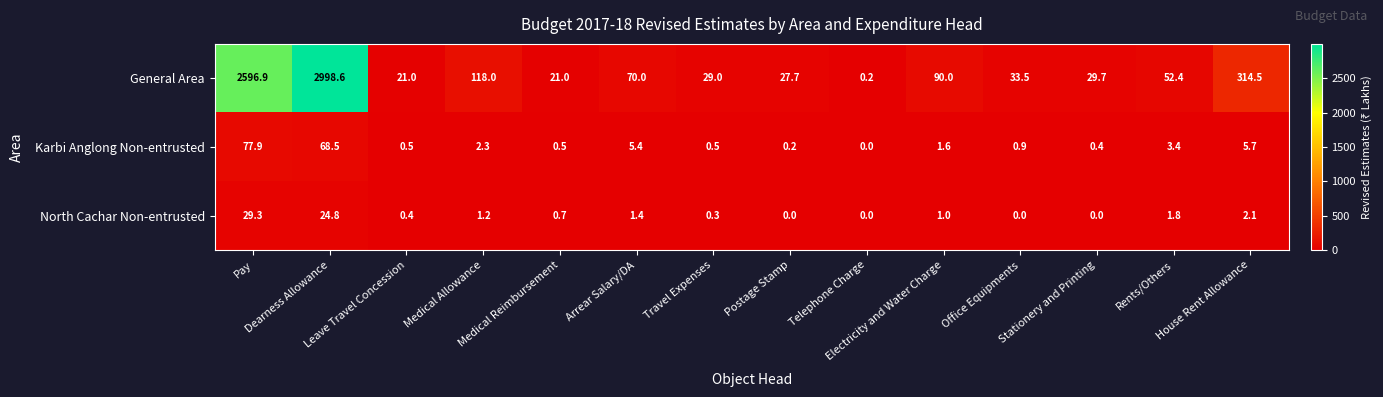

What is the difference between the second highest and minimum values in the Karbi Anglong Non-entrusted series?

68.5